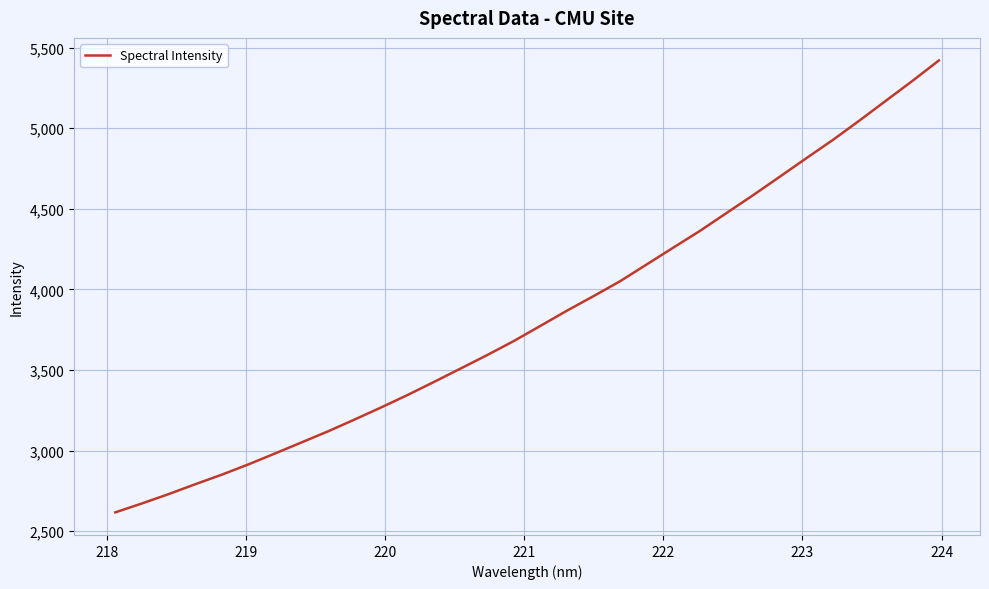

What is the minimum value shown in the chart?

2616.3